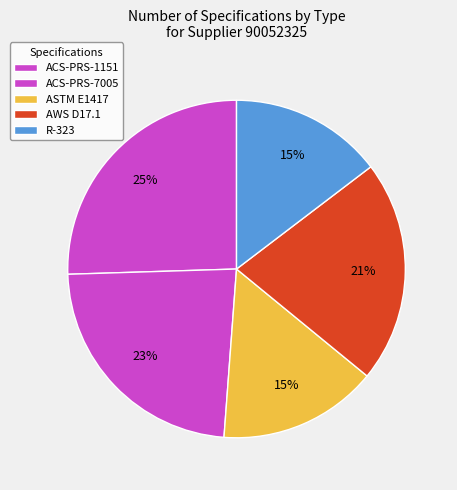

Combined, what portion of the pie is ACS-PRS-1151 and R-323?

40.1%